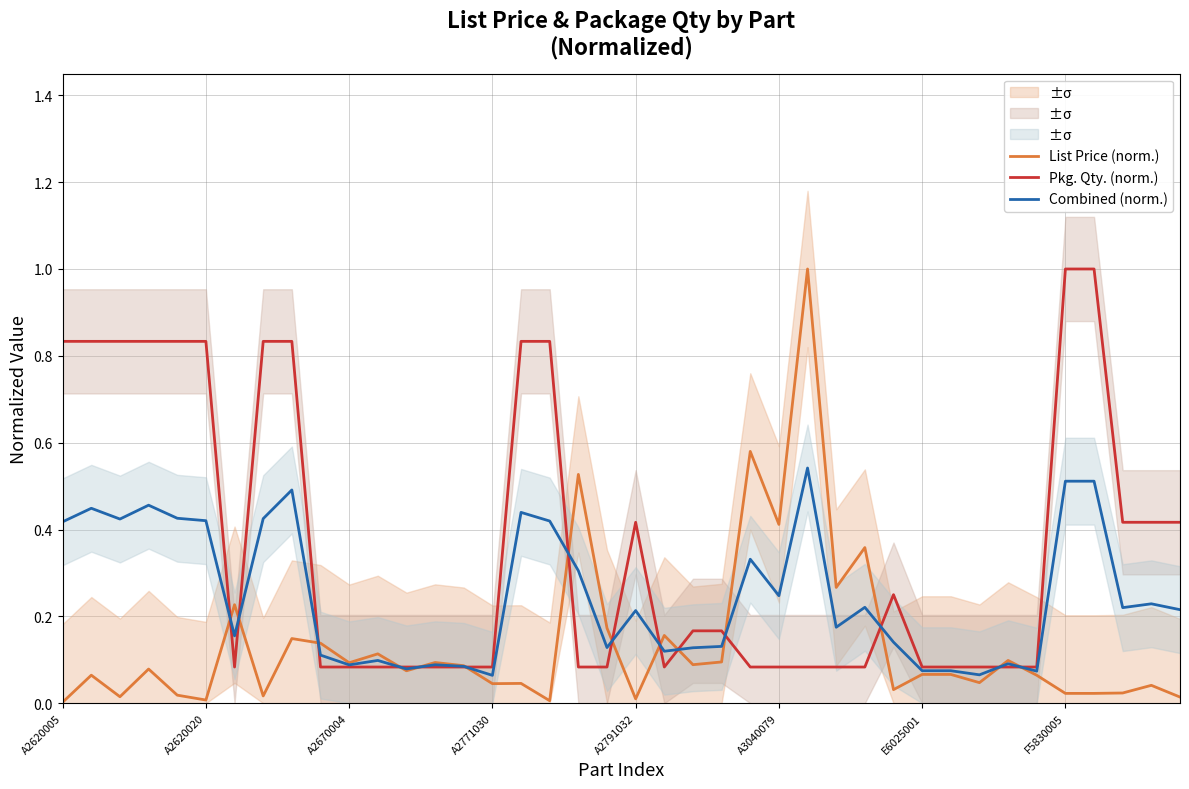

What is the label of the 1st point from the right?

39